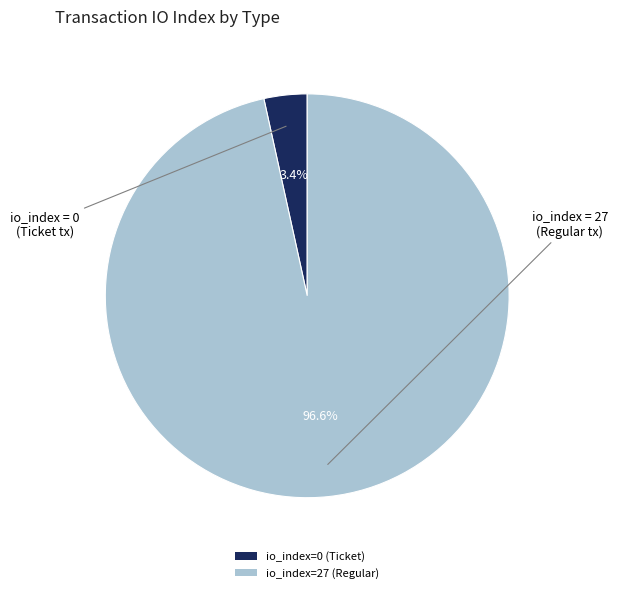

What is the majority slice?

io_index=27 (Regular)